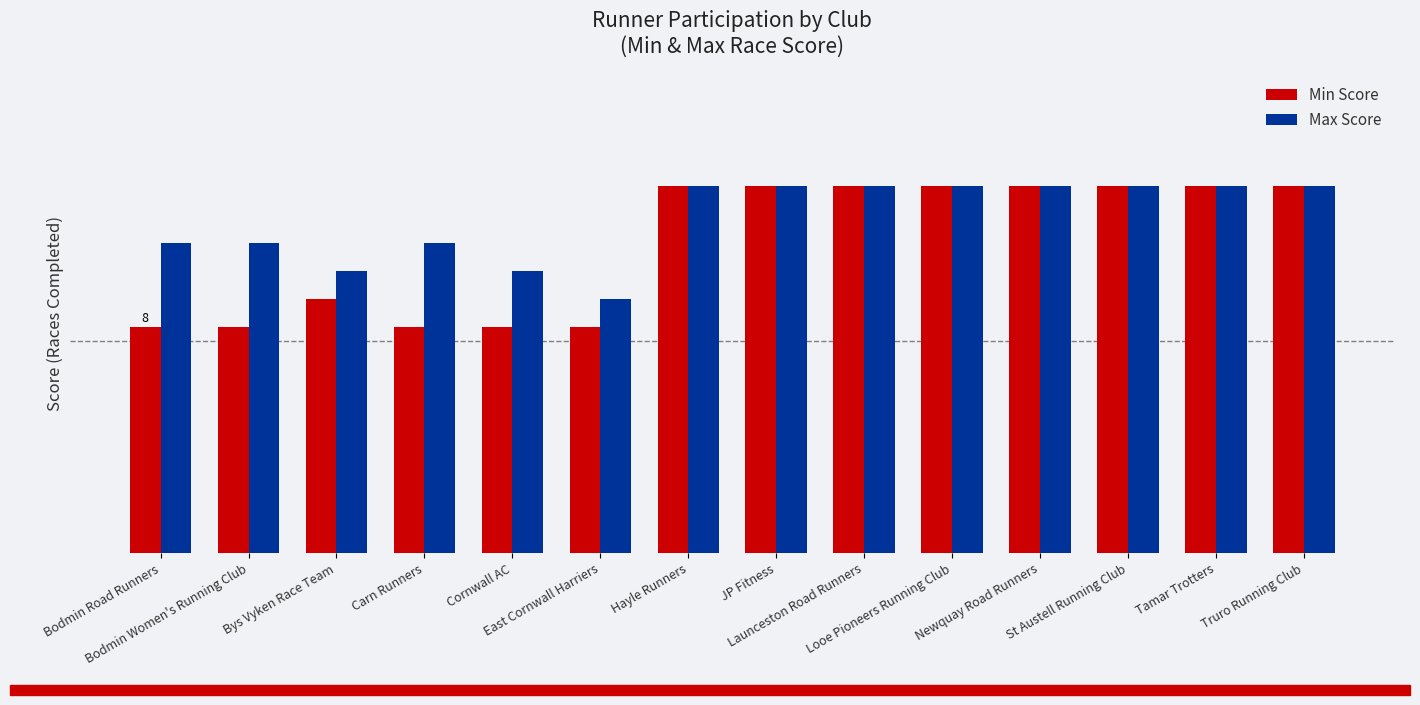

What is the label of the 3rd bar from the right?

St Austell Running Club